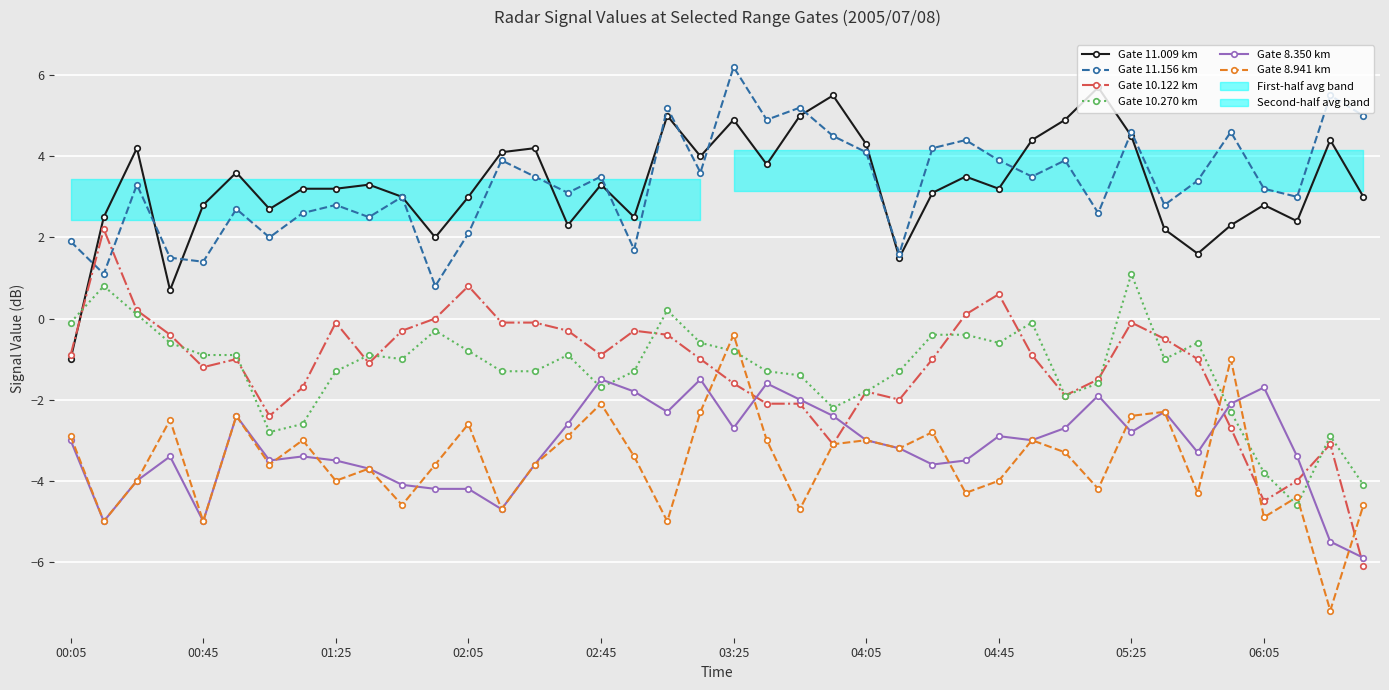

After their last crossing, which series has the higher values: Gate 11.009 km or Gate 10.270 km?

Gate 11.009 km